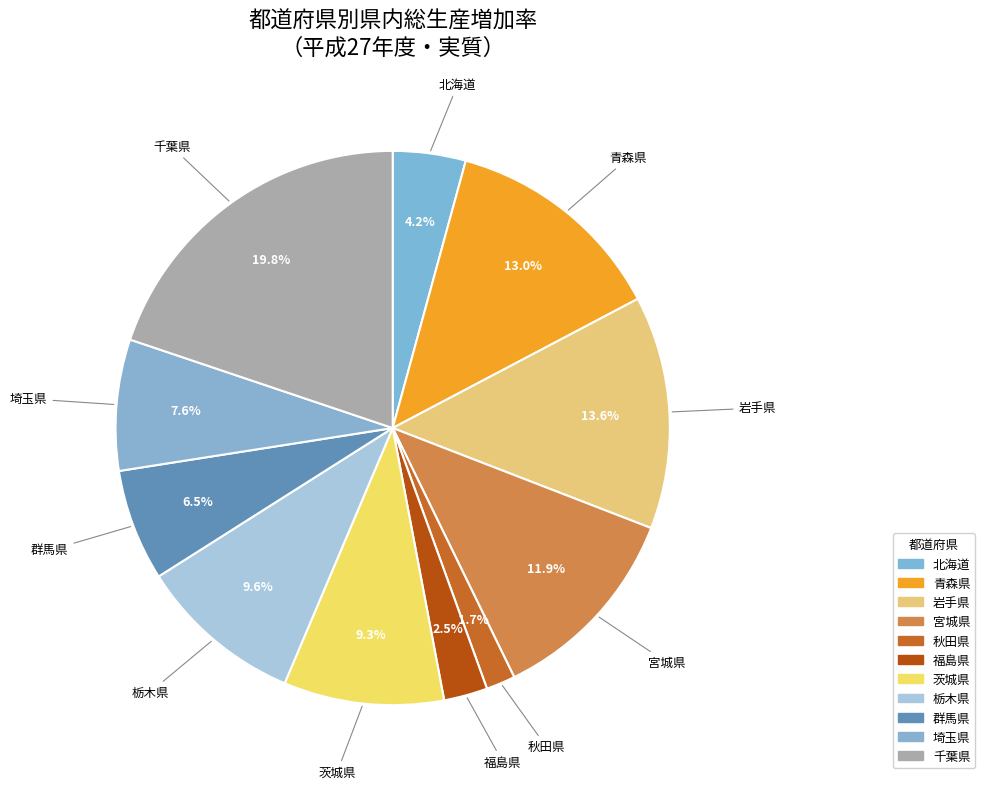

Combined, do 栃木県 and 青森県 account for over 50%?

No